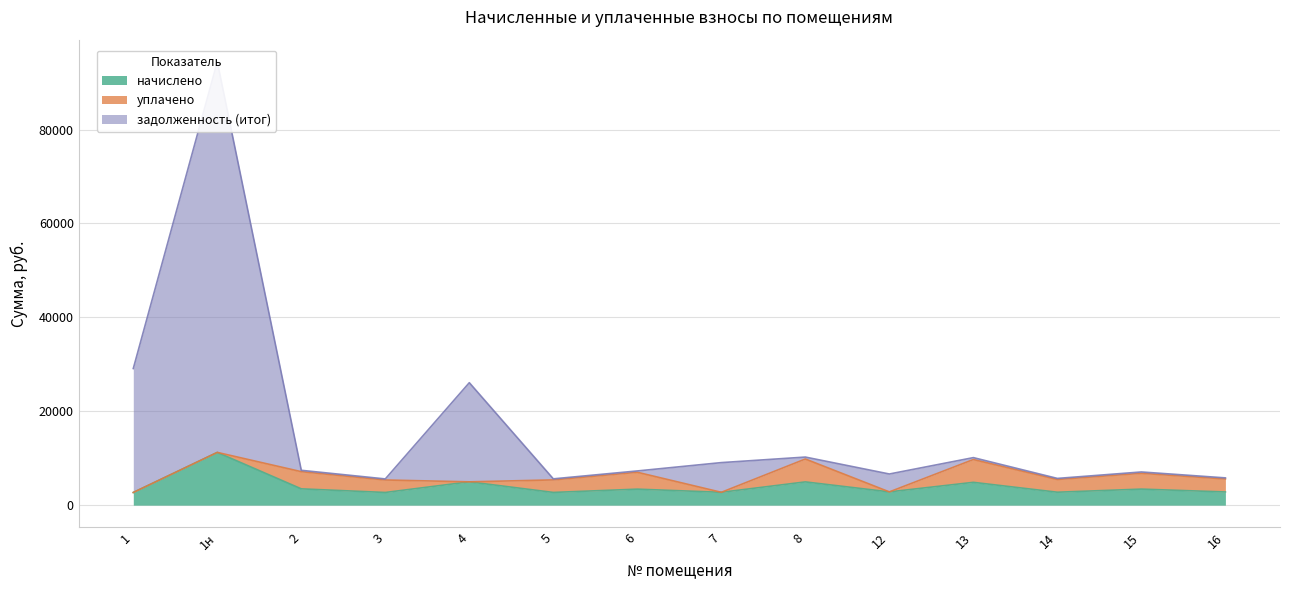

Where is начислено nearest to the value 6965?

4